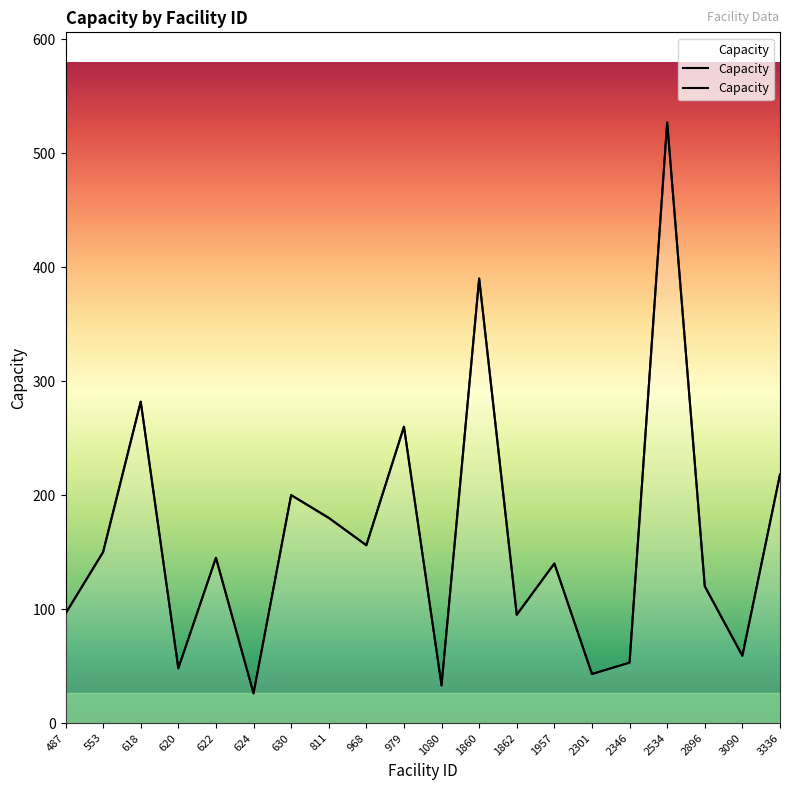

What is the change in value from 1860 to 2534?

+137